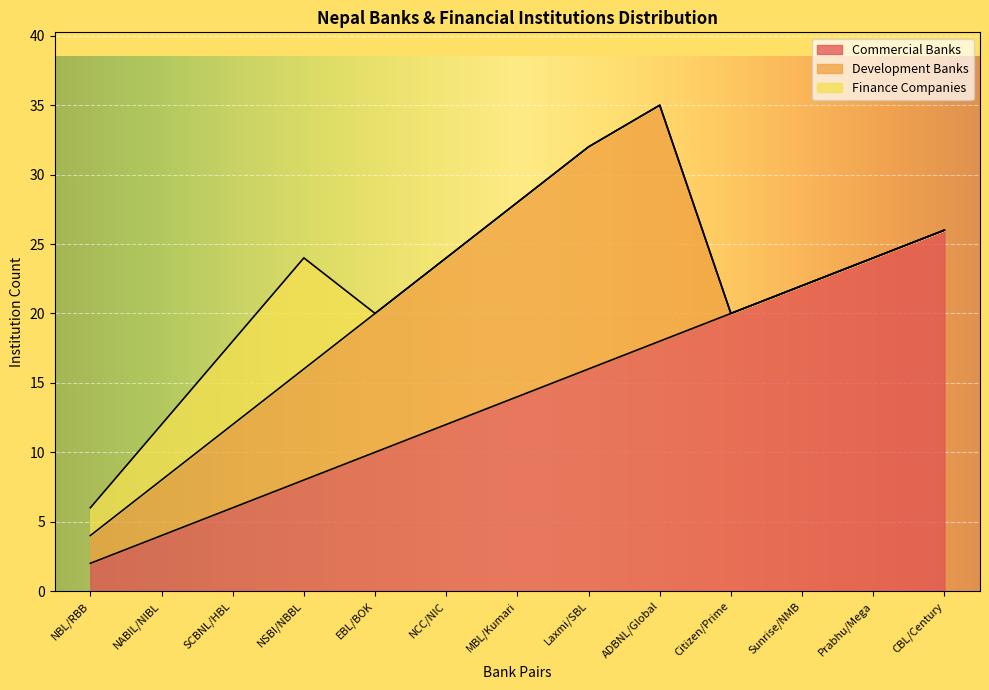

Reading left to right, what are all the values shown in this chart?

Commercial Banks: 2	4	6	8	10	12	14	16	18	20	22	24	26
Development Banks: 2	4	6	8	10	12	14	16	17	0	0	0	0
Finance Companies: 2	4	6	8	0	0	0	0	0	0	0	0	0